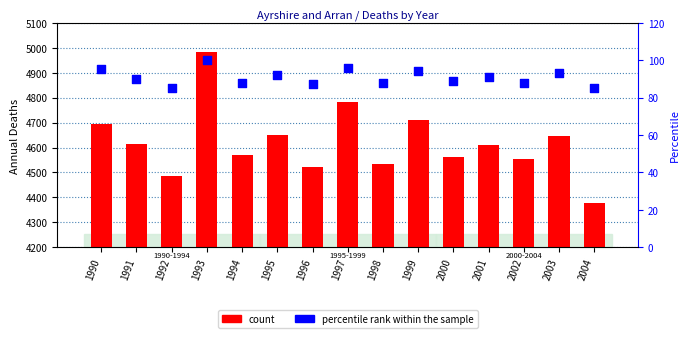

At how many categories does at least one series exceed 2411?

15